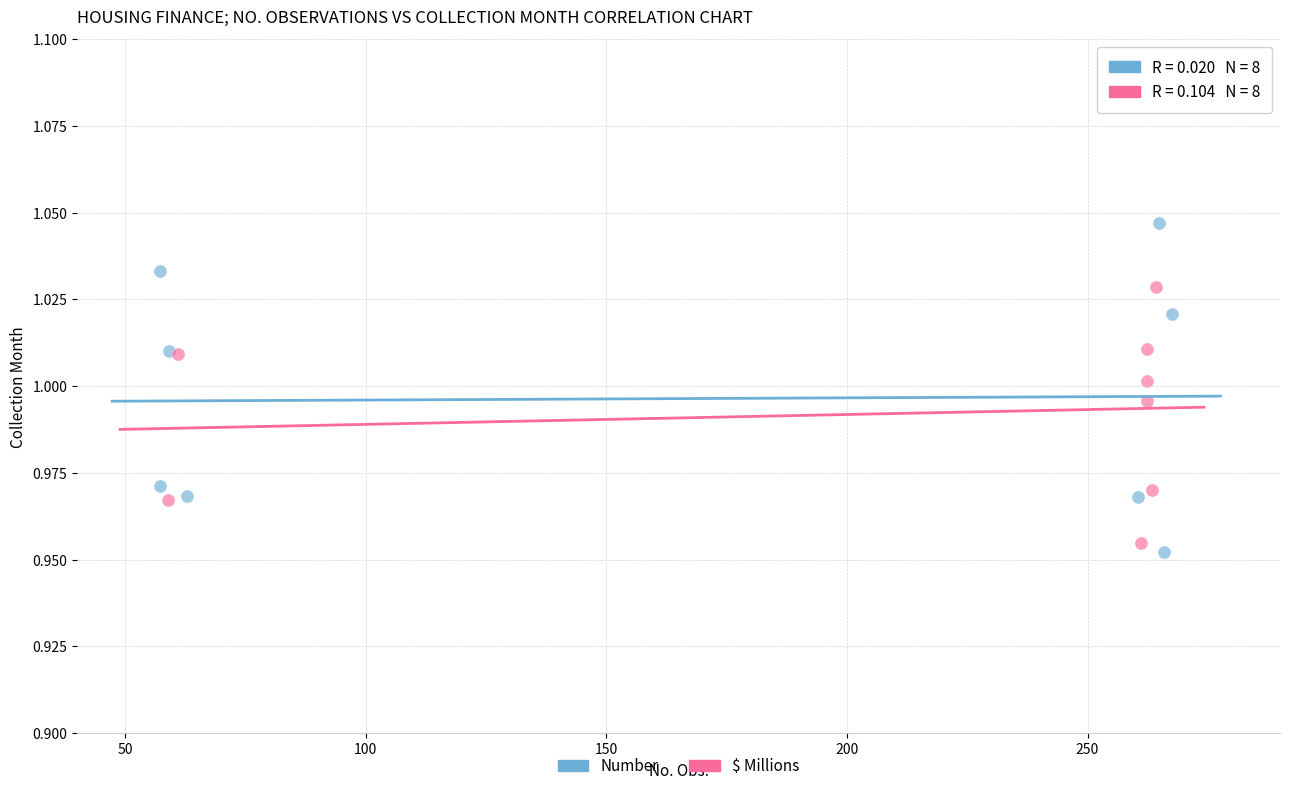

Which series contains the highest Y value?

Number